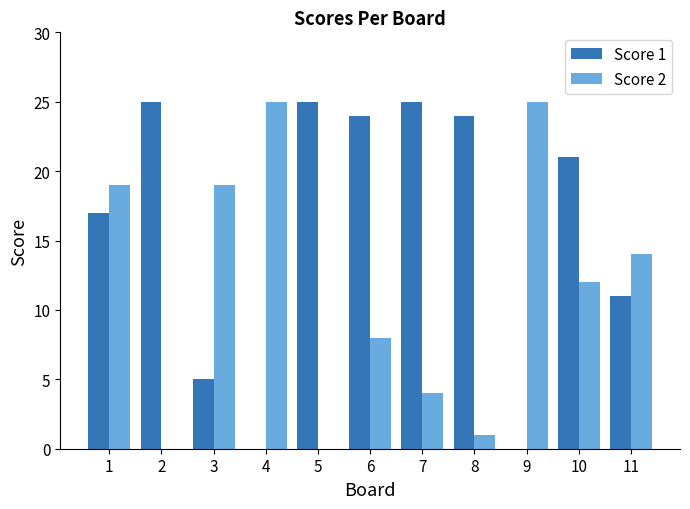

How many categories are shown in the chart?

11